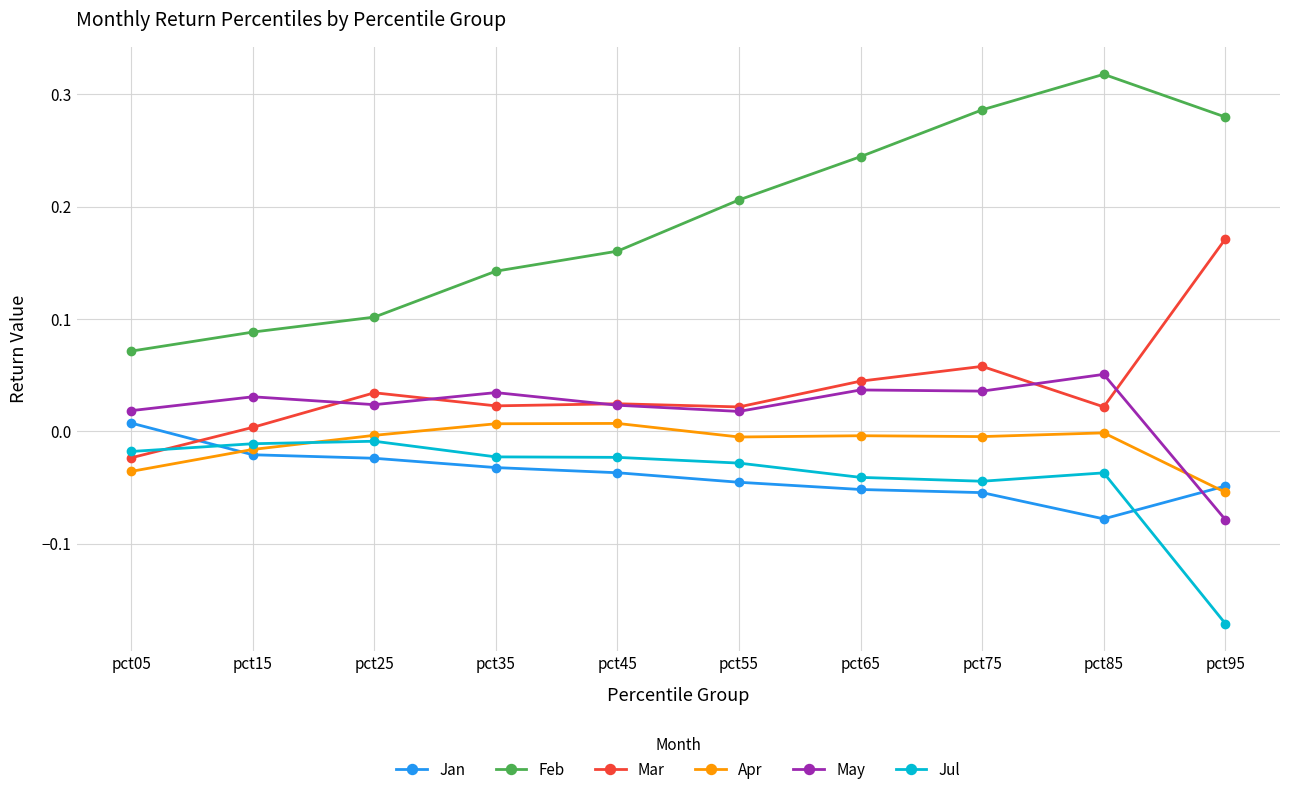

How many interior local peaks does the Feb series have?

1